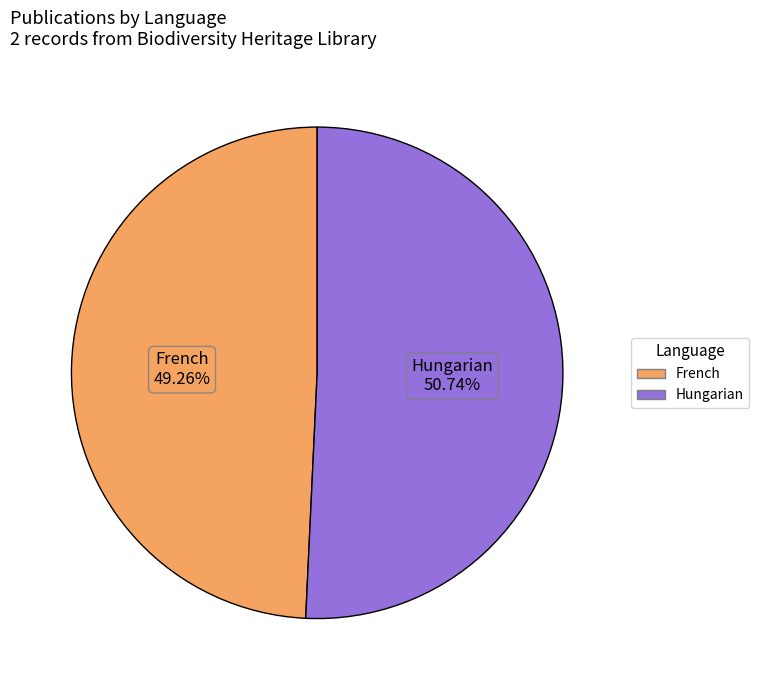

To the nearest percent, what is the average slice percentage?

50%